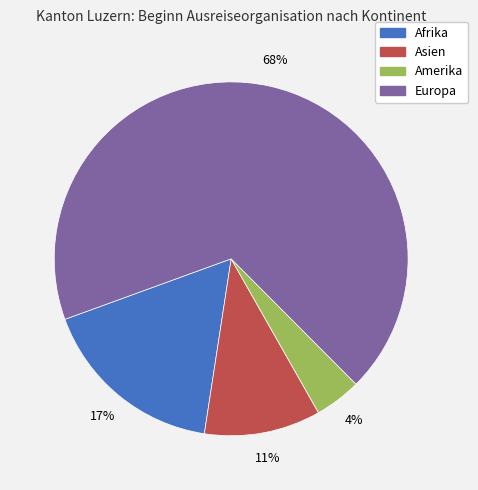

Which slice is the smallest?

Amerika